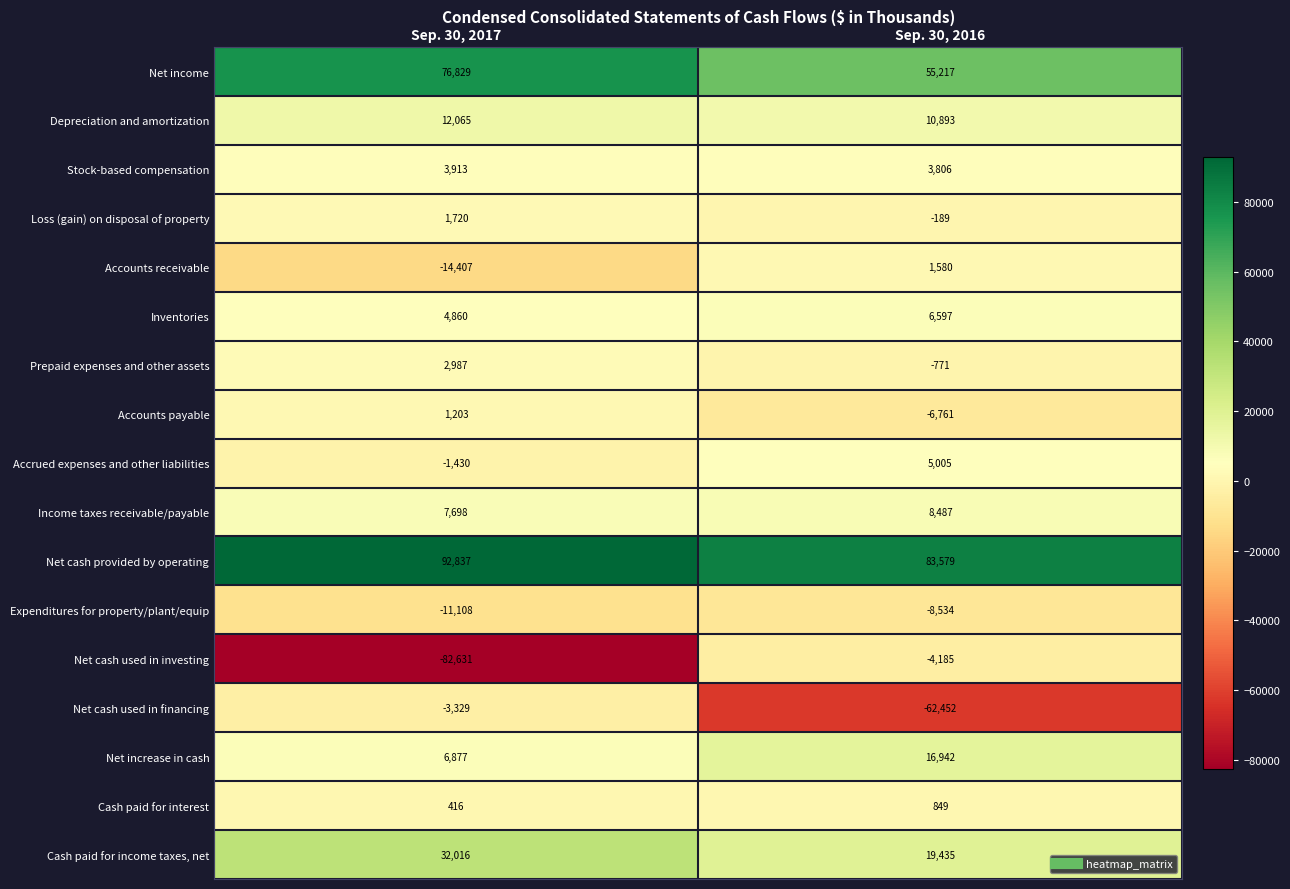

True or false: Depreciation and amortization has a value of 10893 at Sep. 30, 2016.

True